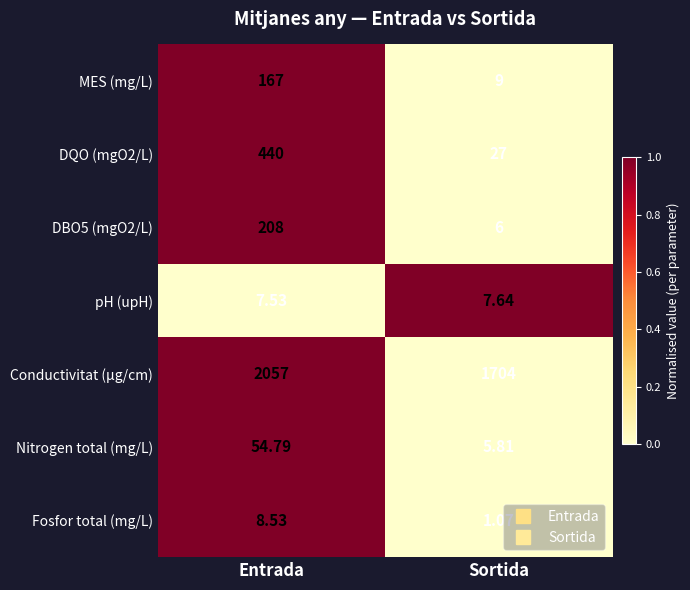

Rank the categories by Nitrogen total (mg/L) value from highest to lowest.

Entrada, Sortida